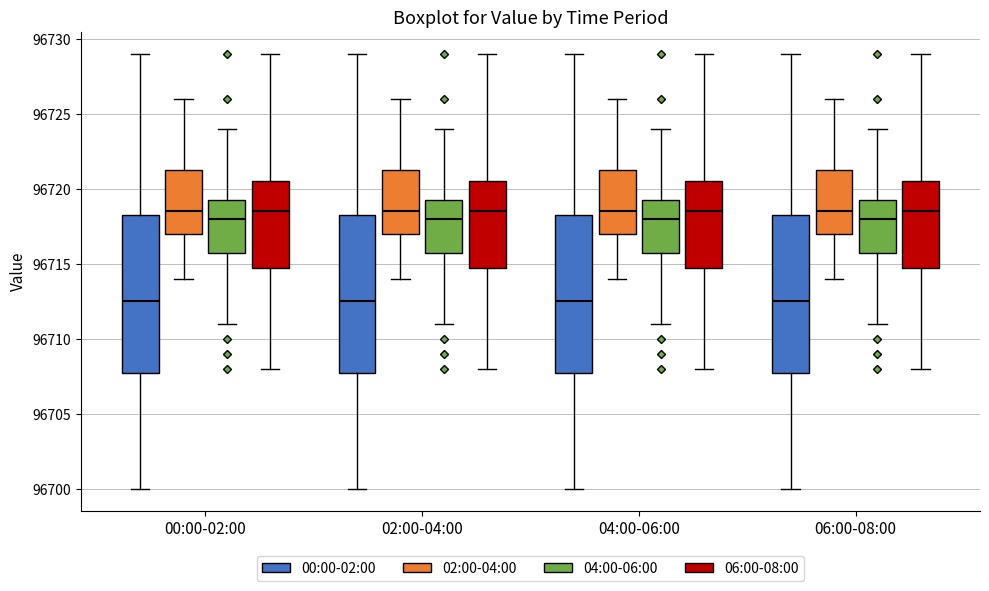

Where is the lower edge of the box for 02:00-04:00 (02:00-04:00) on the y-axis? The values are not printed on the chart, so give them approximately, as read against the axis.

96717.0